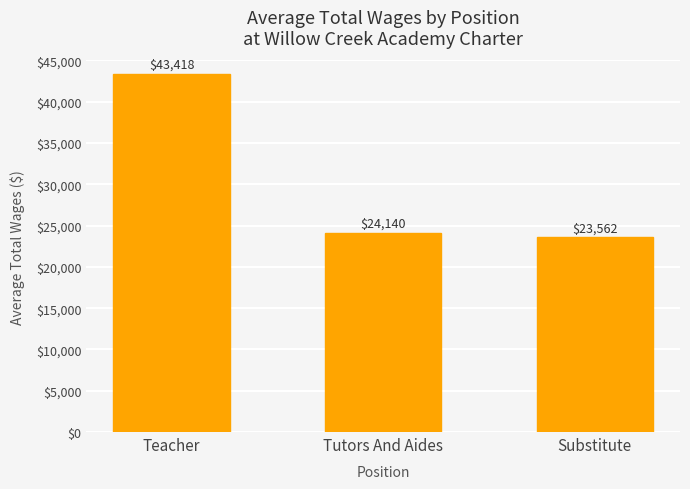

The value at Teacher is 22389. True or false?

False